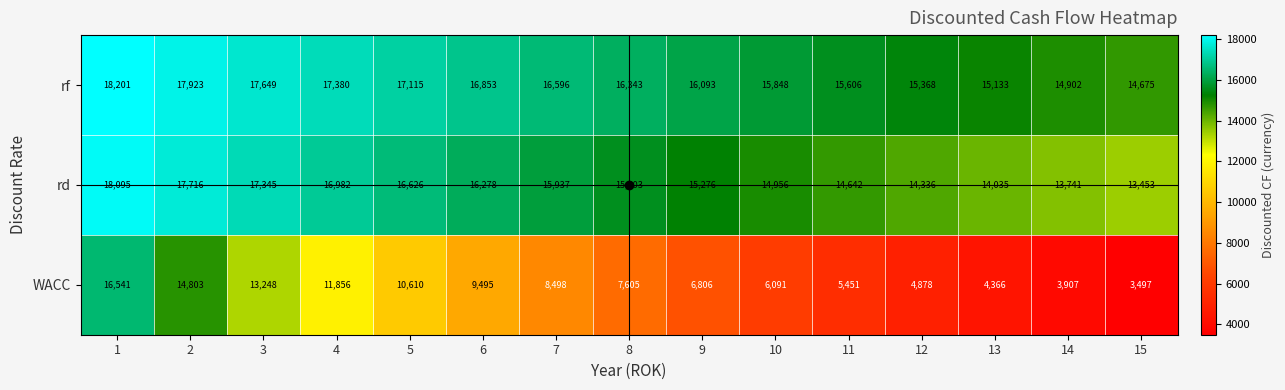

What is the difference between the highest and lowest values at 4?

5524